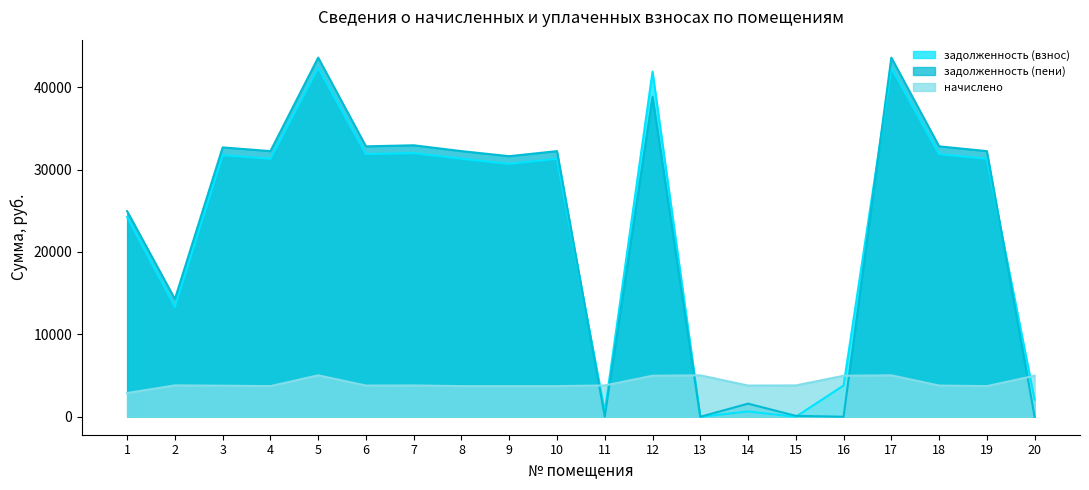

What is the value of the задолженность (пени) point at the 10th from the left?

32238.0